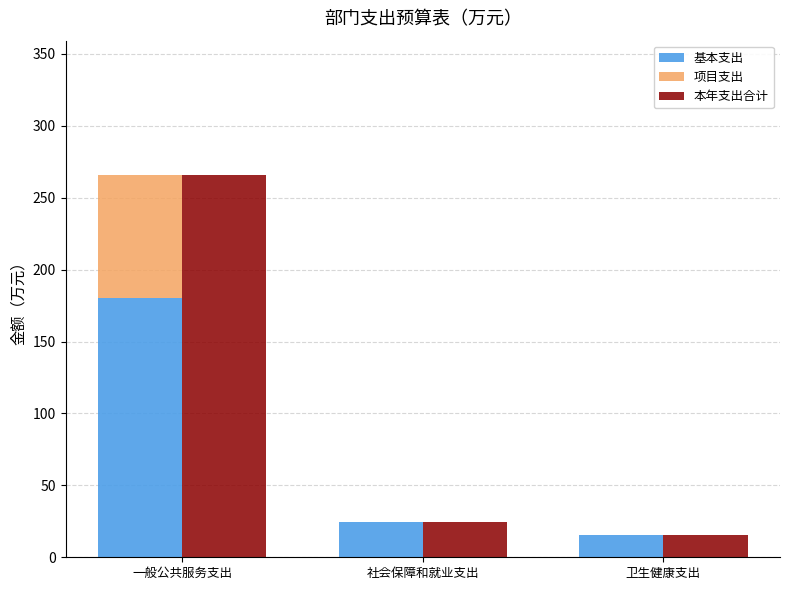

Read the 本年支出合计 value at 社会保障和就业支出.

24.7